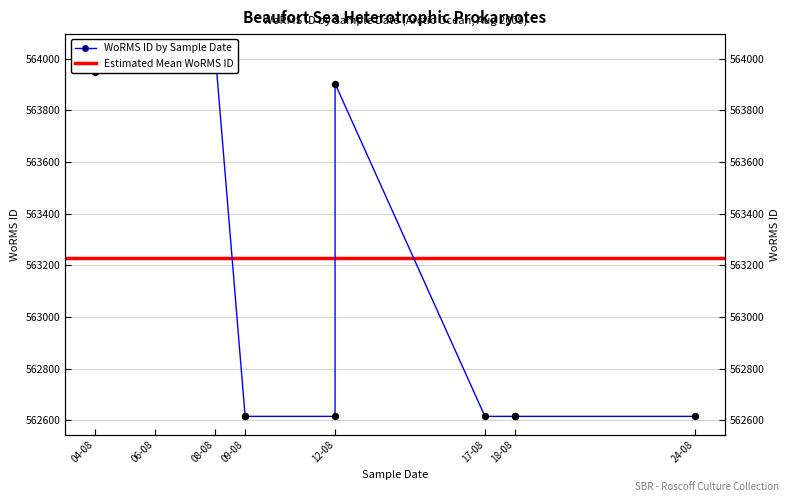

What is the ratio of the value at 06-08 to the value at 12-08?

1.0